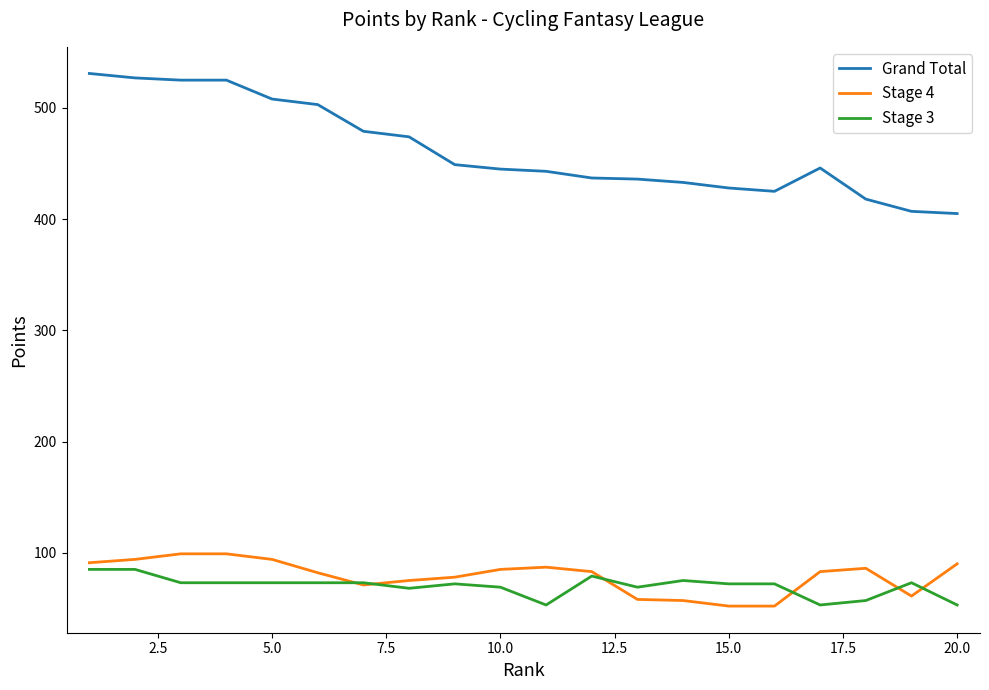

Which series has the largest total across all categories?

Grand Total